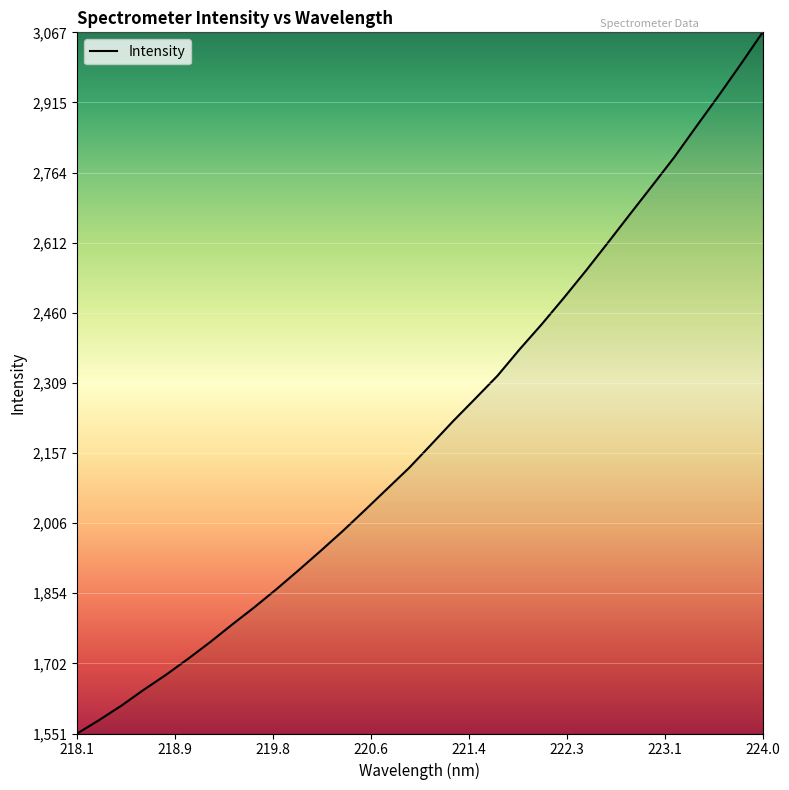

What is the minimum value shown in the chart?

1551.3